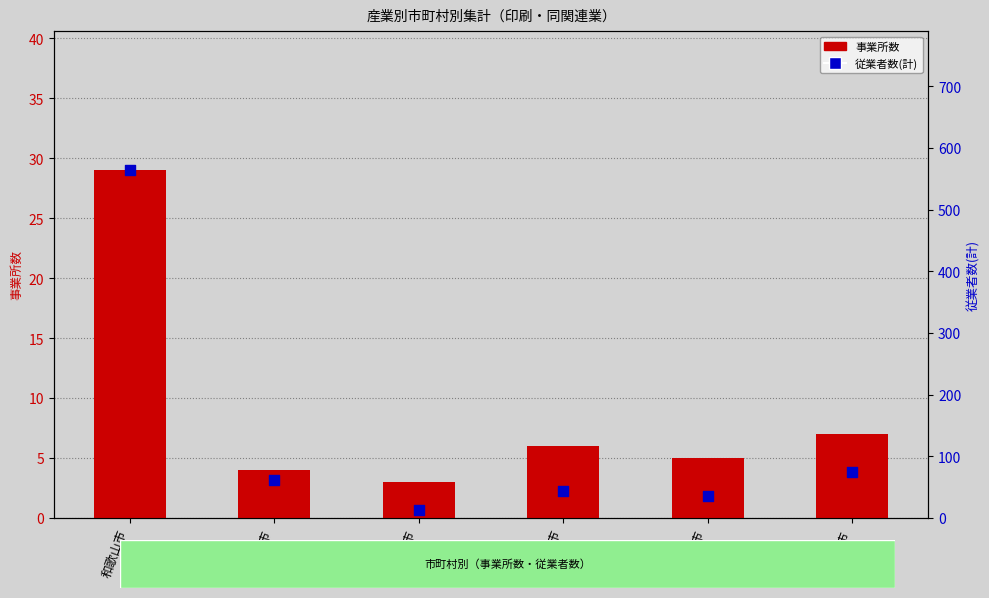

Which series has the largest total across all categories?

従業者数(計)